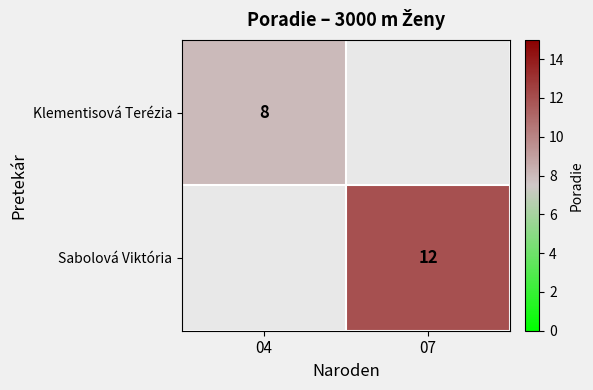

Which label corresponds to the largest value in the chart?

07